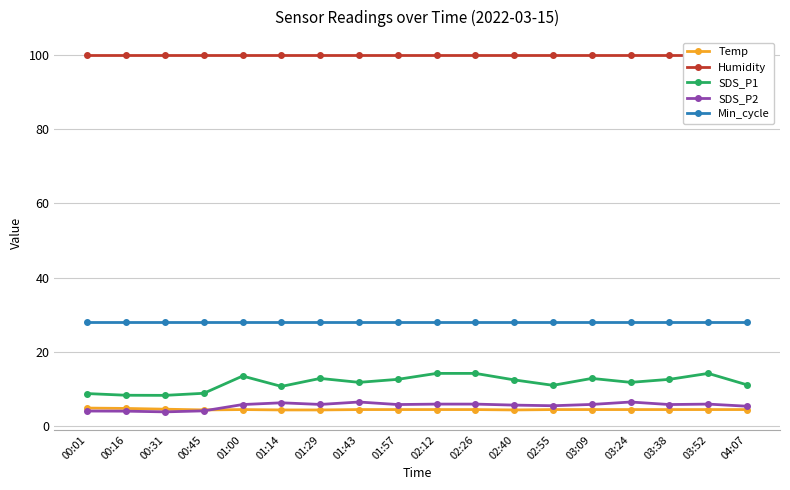

At which label does SDS_P2 first exceed 5?

01:00